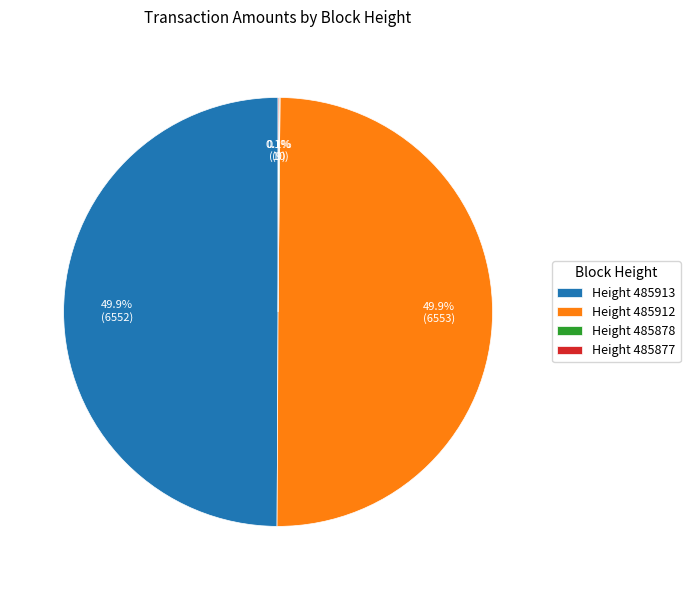

What percentage is NOT represented by Height 485912?

50.1%